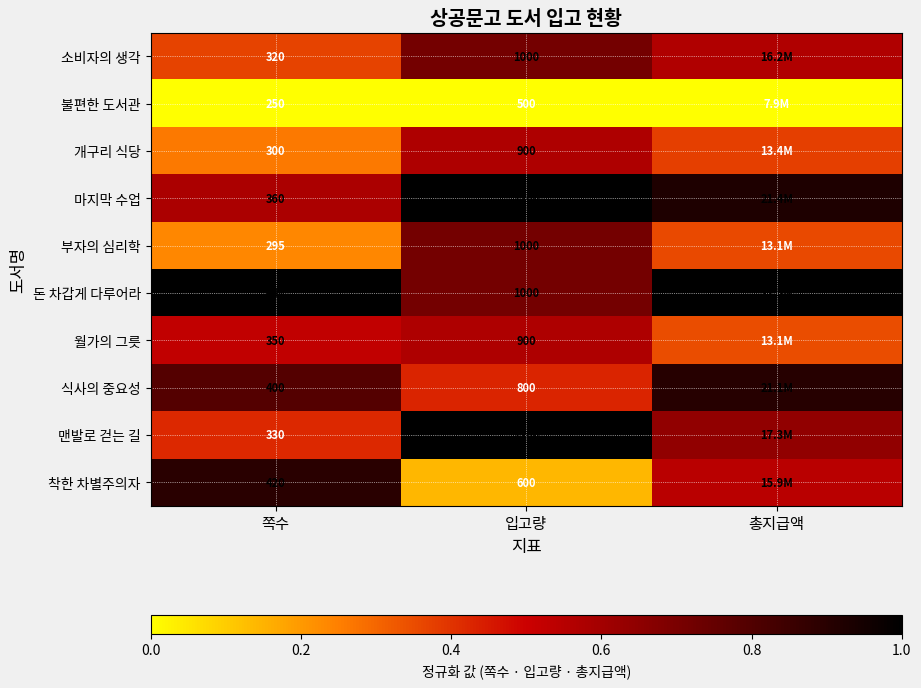

What is the total value across all series at 총지급액?

5.7